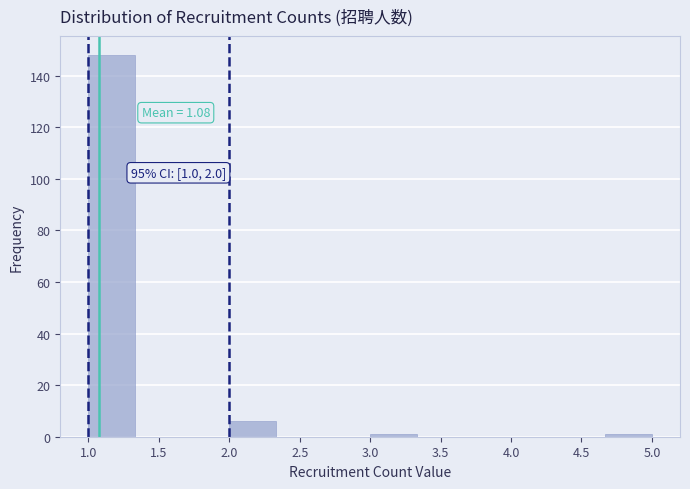

Which range on the x-axis has the tallest bar?

1.00 to 1.35